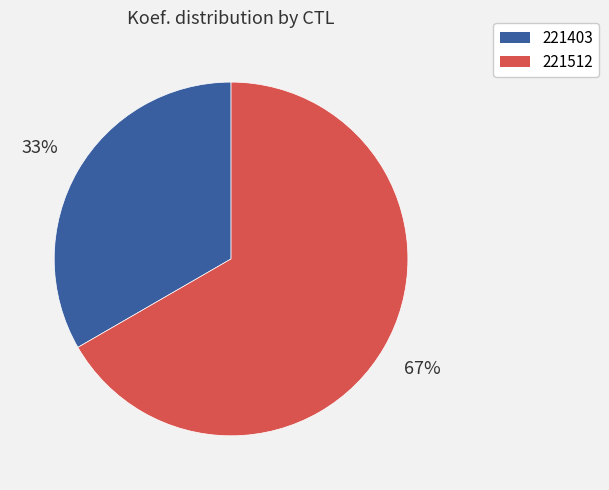

True or false: 221403 accounts for 33% of the total.

True